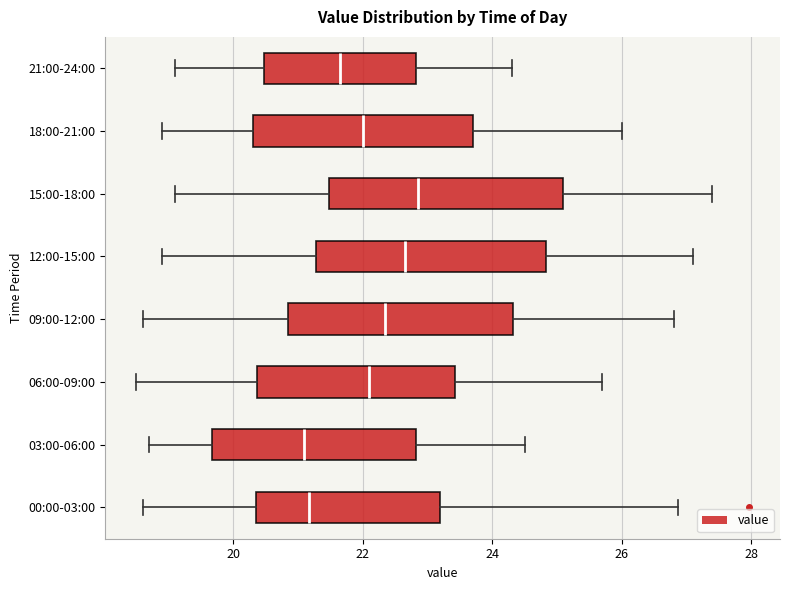

Reading bottom to top, read every box against the x-axis: the position of its median line, the range the box covers, and the ends of its whiskers. The values are not printed on the chart, so give them approximately, as read against the axis.

00:00-03:00: median 21.2, box 20.4 to 23.2, whiskers 18.6 to 26.8
03:00-06:00: median 21.2, box 19.6 to 22.8, whiskers 18.8 to 24.6
06:00-09:00: median 22.2, box 20.4 to 23.4, whiskers 18.6 to 25.8
09:00-12:00: median 22.4, box 20.8 to 24.4, whiskers 18.6 to 26.8
12:00-15:00: median 22.6, box 21.2 to 24.8, whiskers 19.0 to 27.2
15:00-18:00: median 22.8, box 21.4 to 25.2, whiskers 19.2 to 27.4
18:00-21:00: median 22.0, box 20.4 to 23.8, whiskers 19.0 to 26.0
21:00-24:00: median 21.6, box 20.4 to 22.8, whiskers 19.2 to 24.4